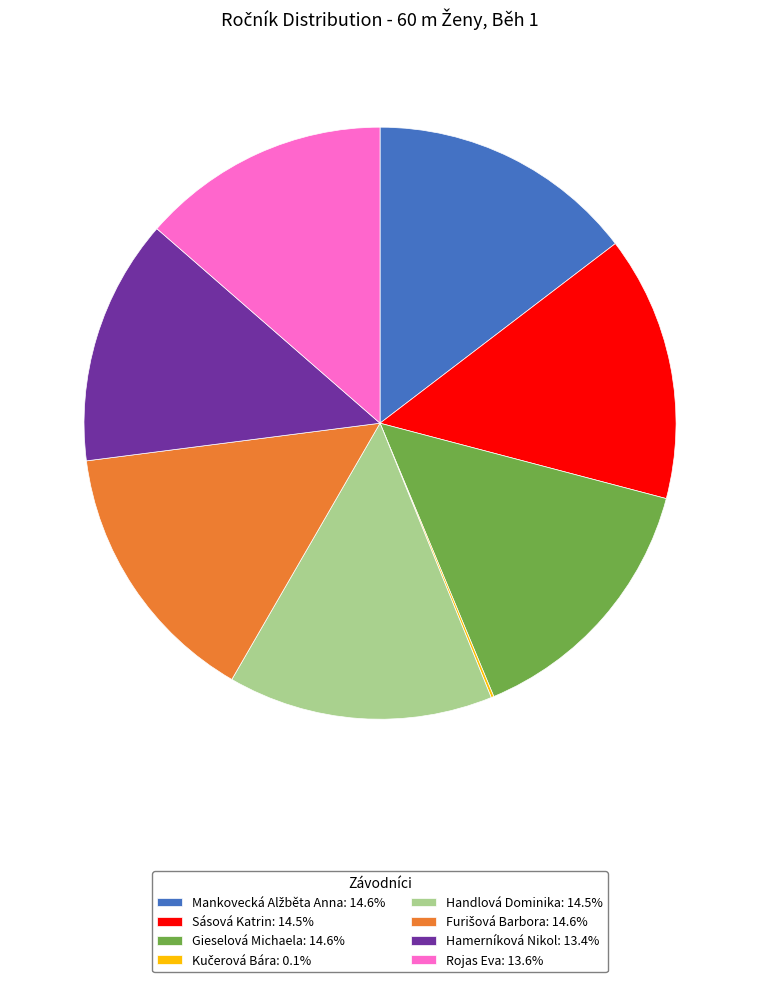

What is the ratio of the value at Sásová Katrin: 14.5% to the value at Rojas Eva: 13.6%?

1.1